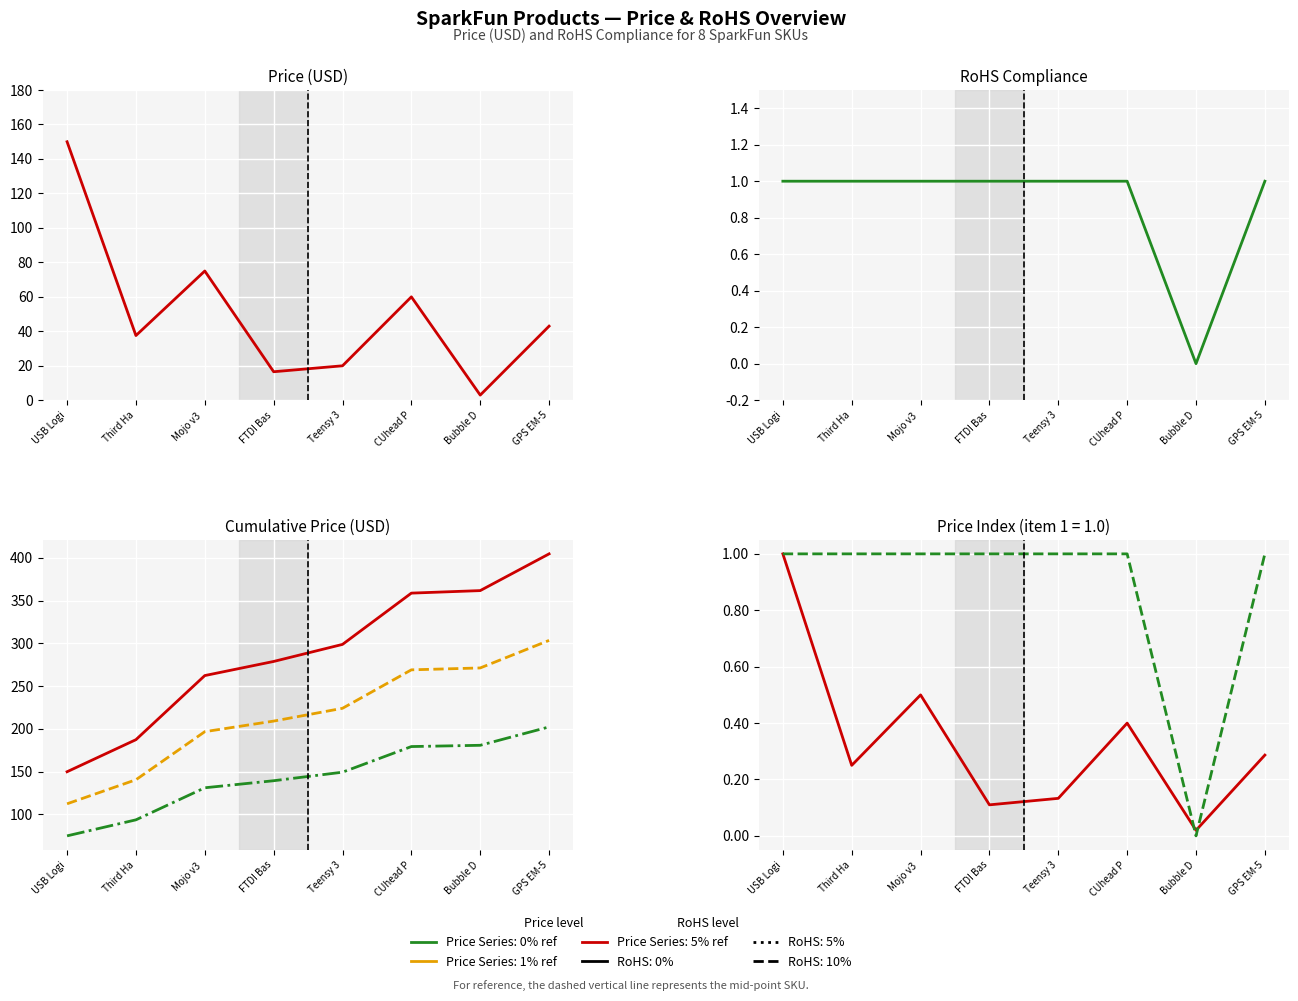

What is the maximum value for Price (USD)?

149.9